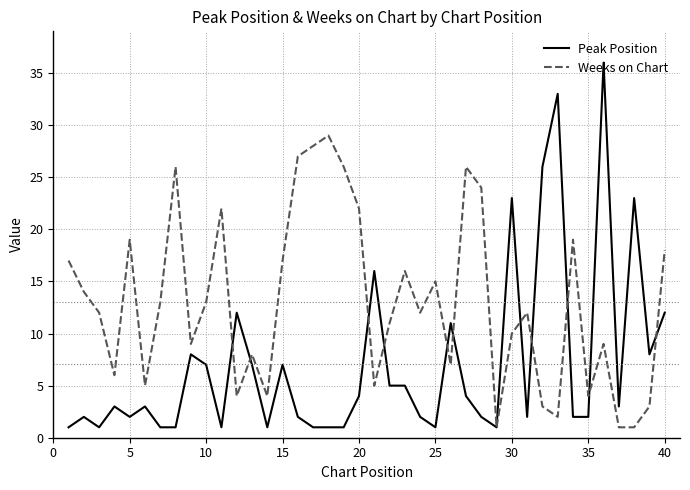

Rank the series by their average value, from highest to lowest.

Weeks on Chart, Peak Position